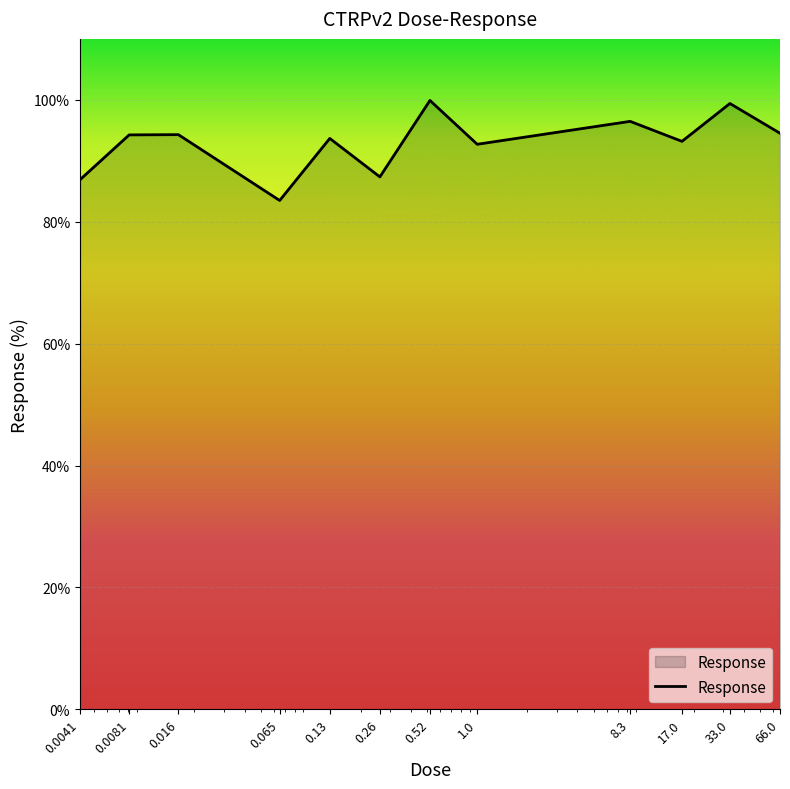

What is the minimum value shown in the chart?

83.5